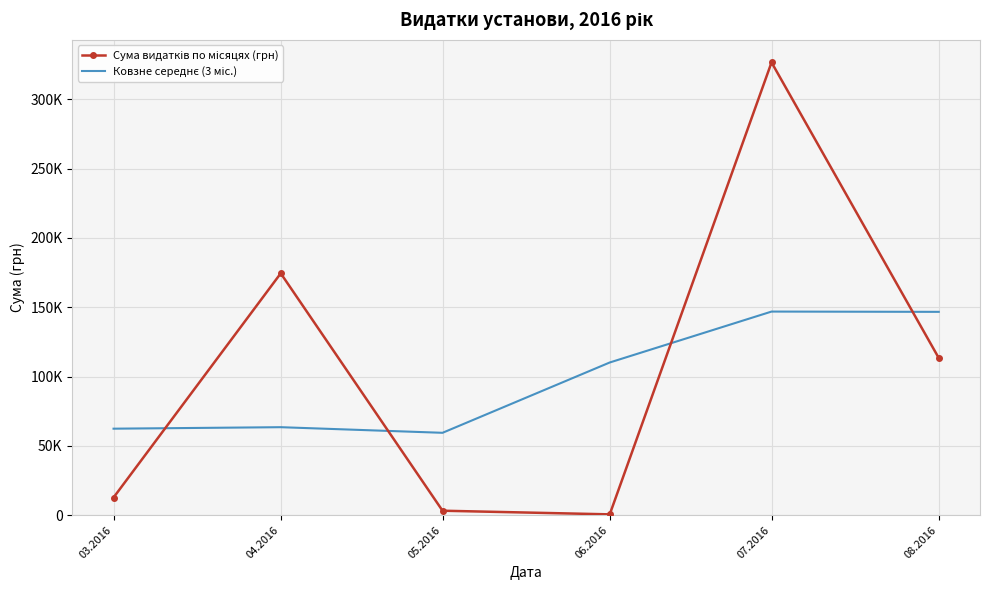

What is the lowest value of the Сума видатків по місяцях (грн) series?

600.0